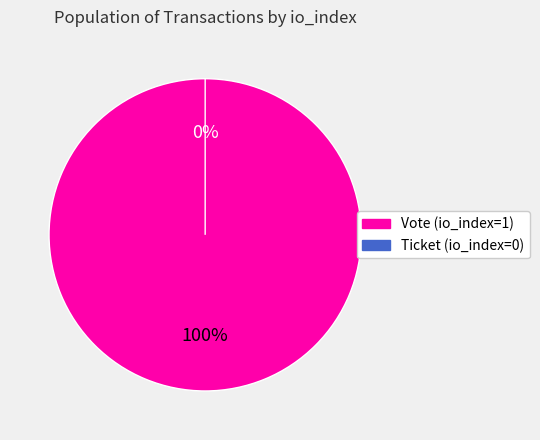

Is it true that Vote (io_index=1) is 100% of the pie?

True